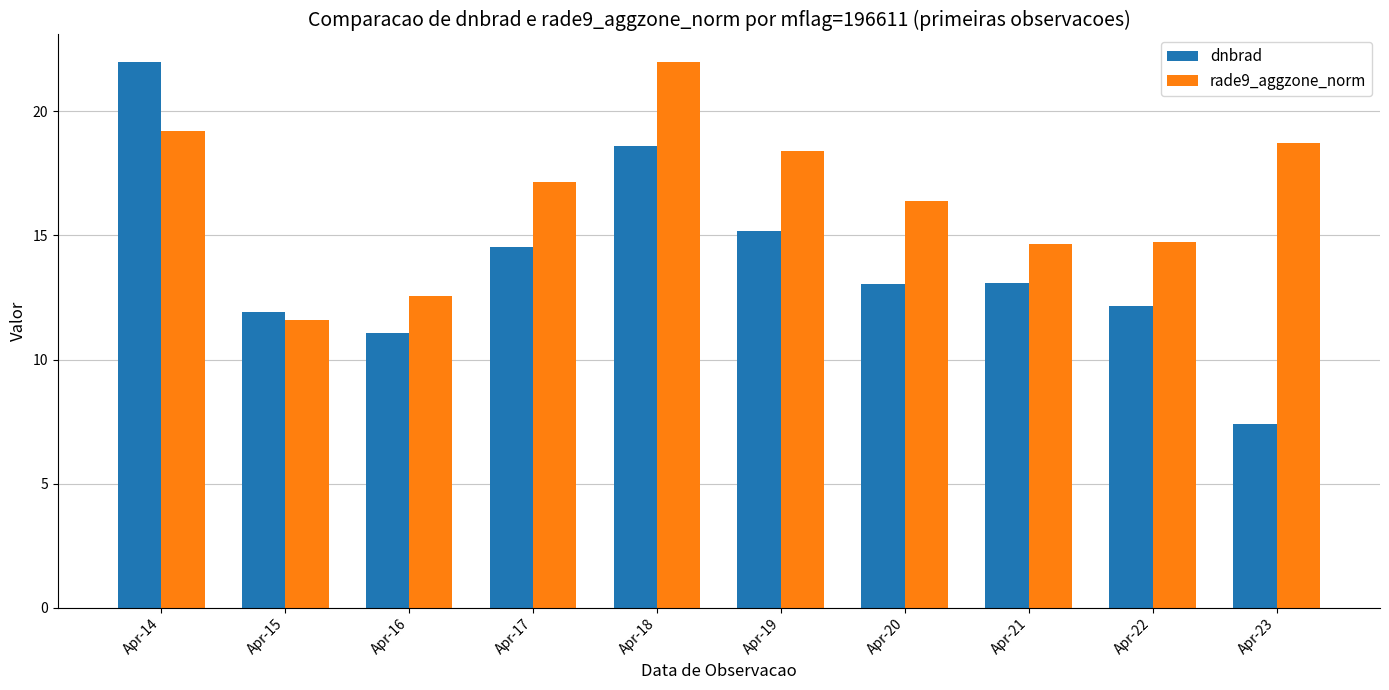

What is the average value of the dnbrad series?

13.9